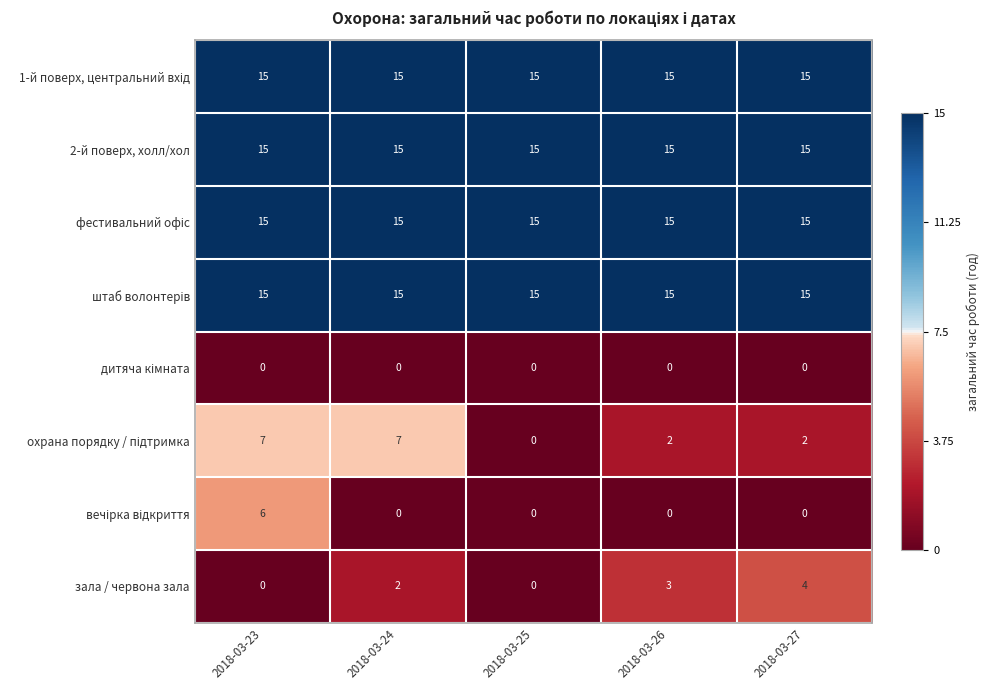

At how many categories does at least one series exceed 3?

5